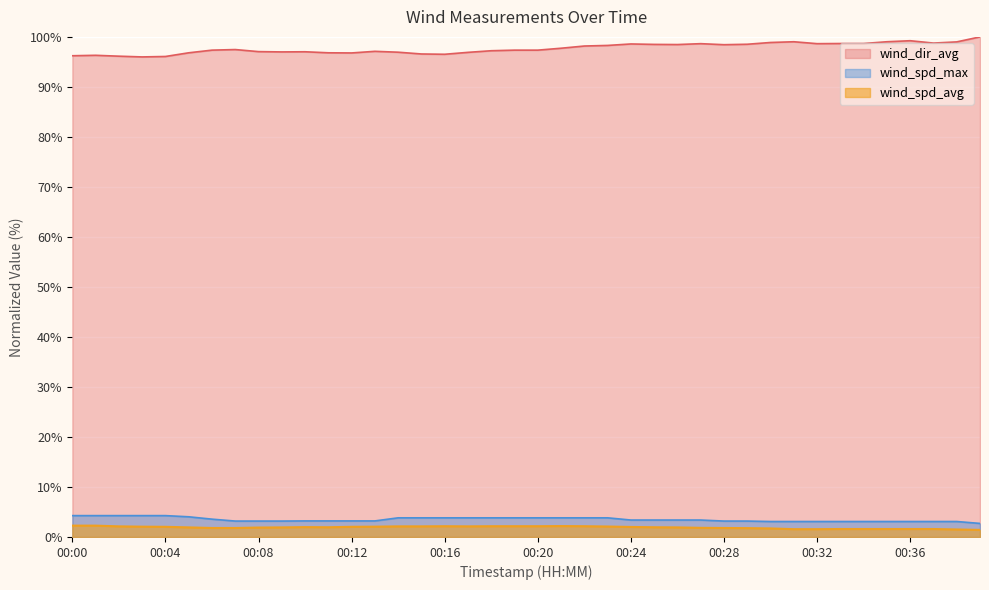

What is the sum of all wind_spd_avg values?

76.4